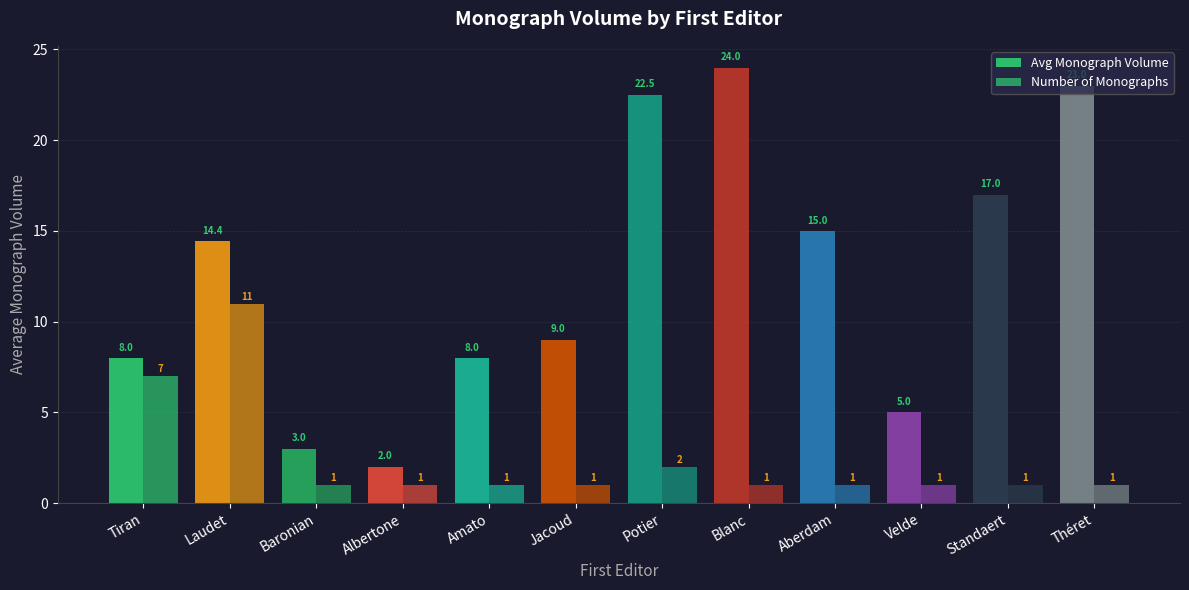

Where is Avg Monograph Volume nearest to the value 13?

Laudet